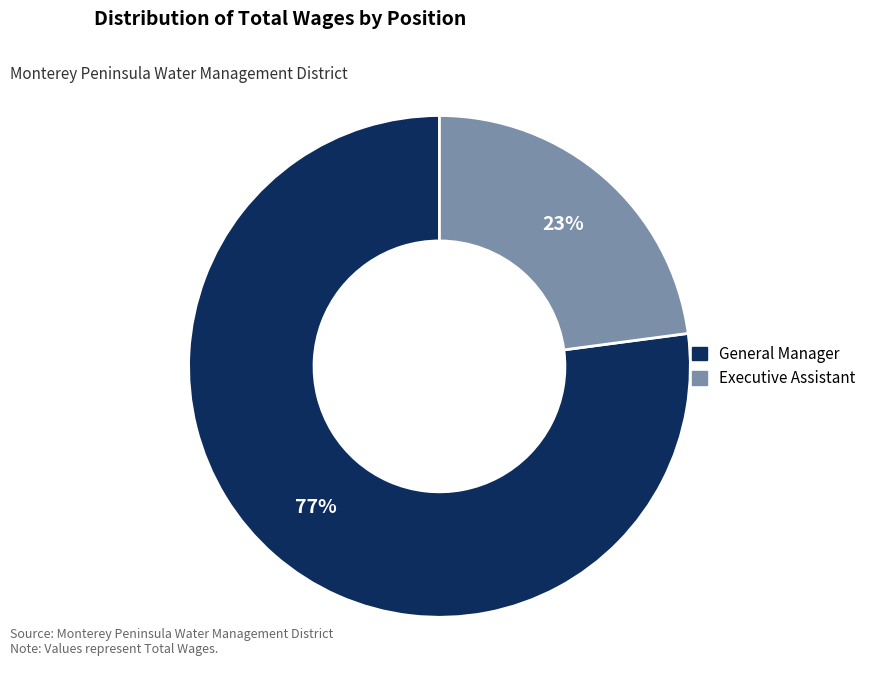

True or false: General Manager accounts for 68% of the total.

False